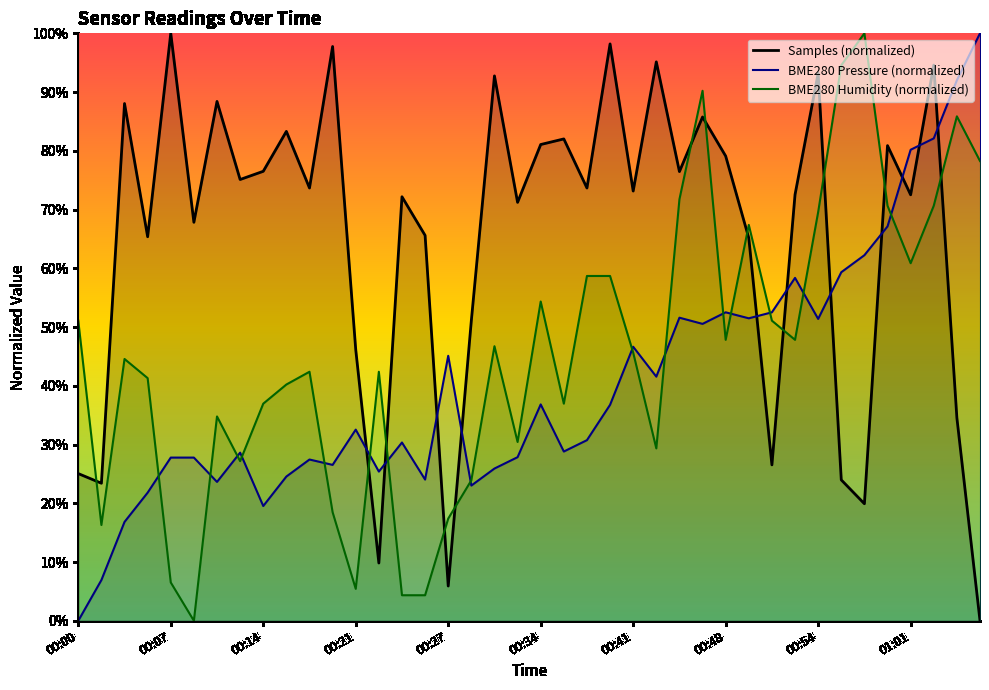

What is the spread (max minus min) of values at 00:14?

57.0